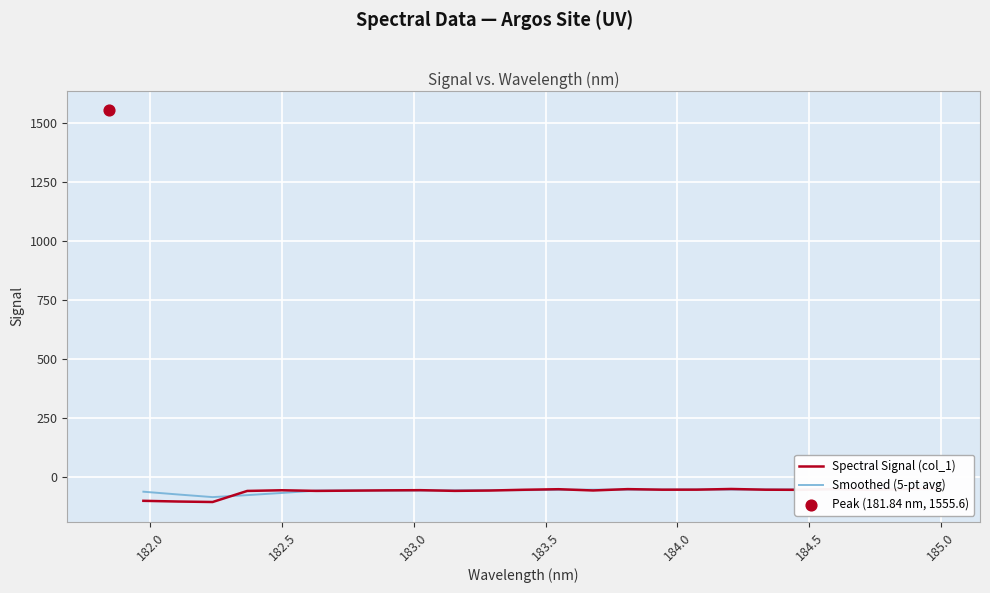

Is the value of Smoothed (5-pt avg) at 183.5 greater than the value of Spectral Signal (col_1) at 185.0?

No